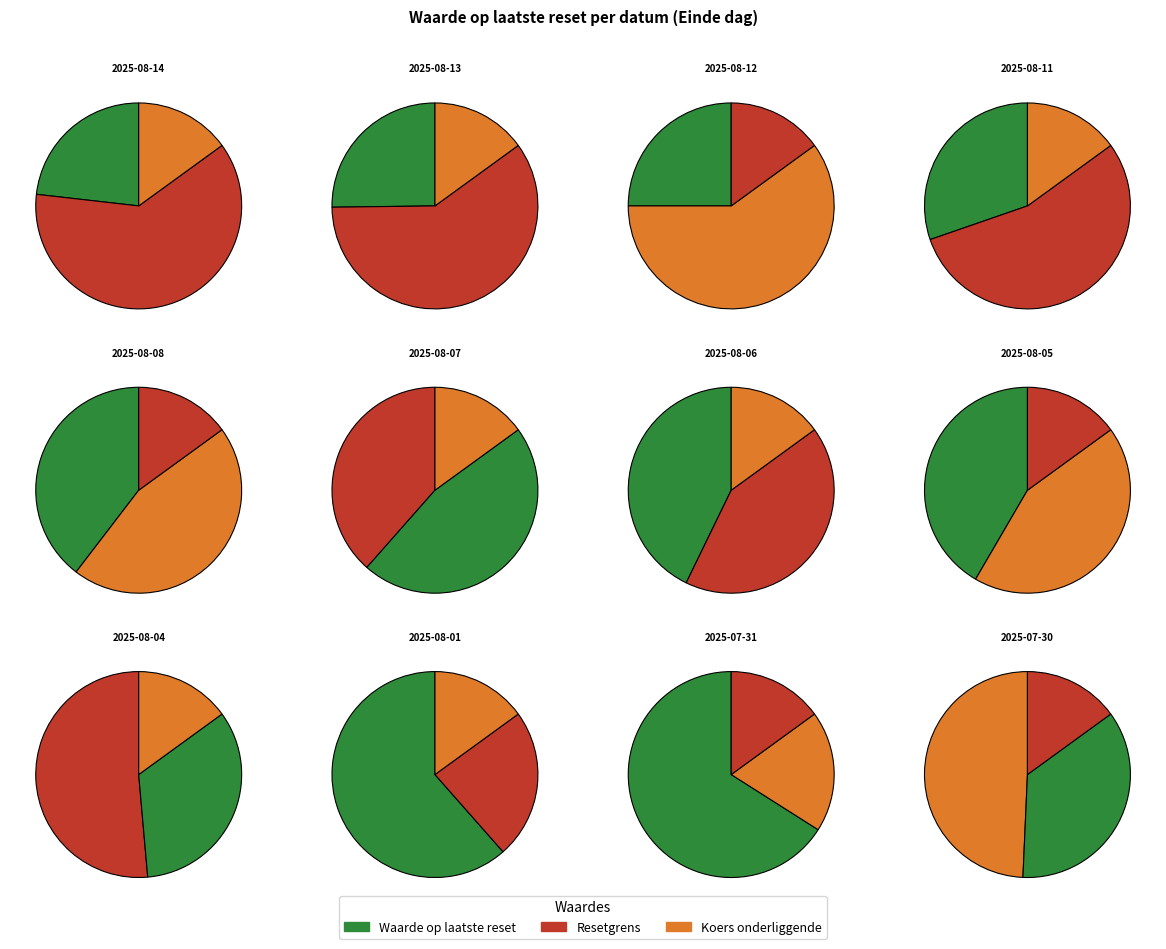

Rank the categories by value from lowest to highest.

2025-08-14, 2025-08-12, 2025-08-13, 2025-08-11, 2025-08-07, 2025-08-08, 2025-08-05, 2025-08-06, 2025-07-30, 2025-08-04, 2025-08-01, 2025-07-31